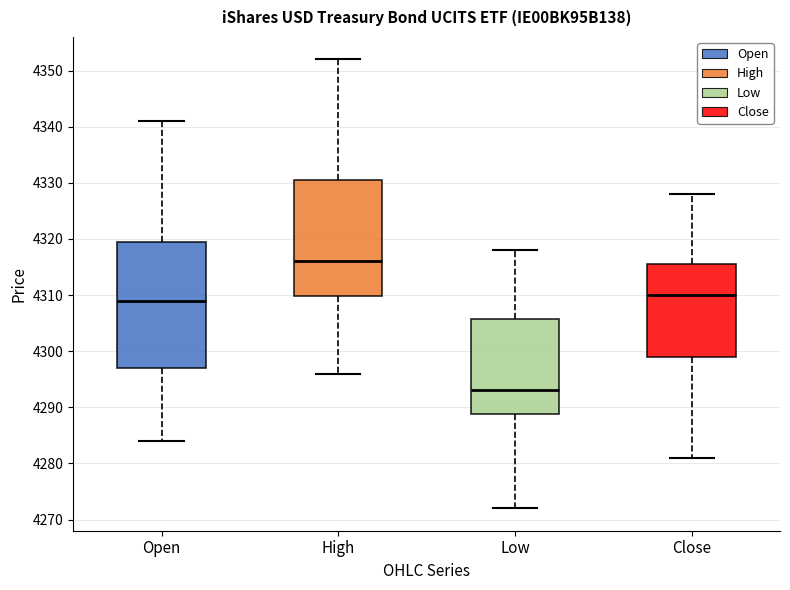

Reading left to right, transcribe this box plot: for each box, give where its median line is, the range the box spans, and where its two whiskers end, as read against the y-axis. The values are not printed on the chart, so give them approximately, as read against the axis.

Open: median 4309, box 4297 to 4320, whiskers 4284 to 4341
High: median 4316, box 4310 to 4331, whiskers 4296 to 4352
Low: median 4293, box 4289 to 4306, whiskers 4272 to 4318
Close: median 4310, box 4299 to 4316, whiskers 4281 to 4328